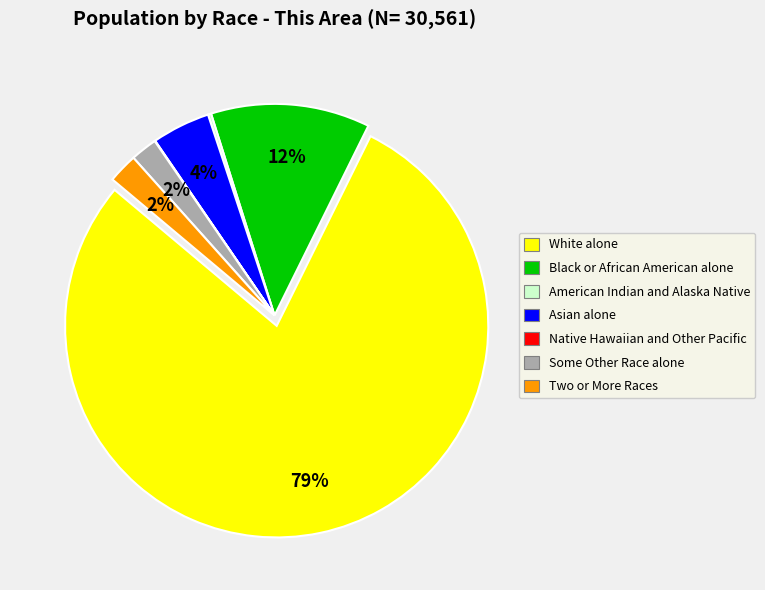

What is the largest slice in the pie chart?

White alone